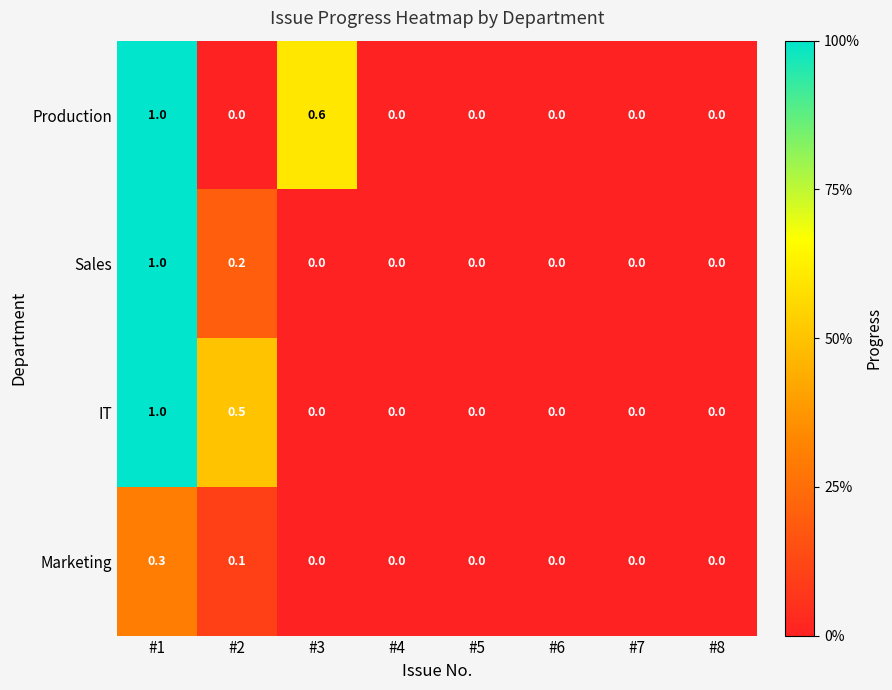

How many Marketing values are between 0 and 1?

8